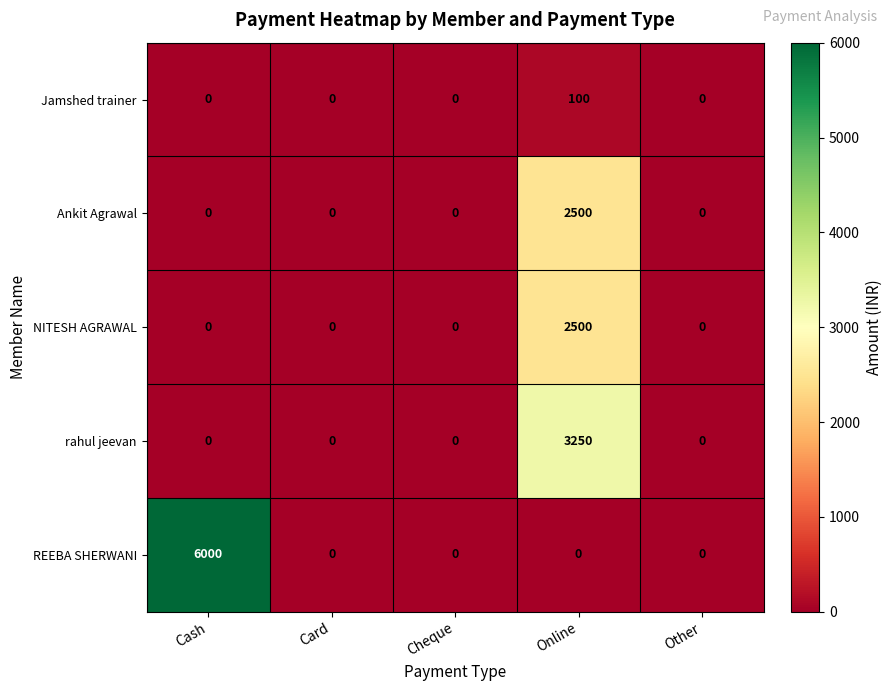

Is it true that rahul jeevan equals 0 at Other?

True